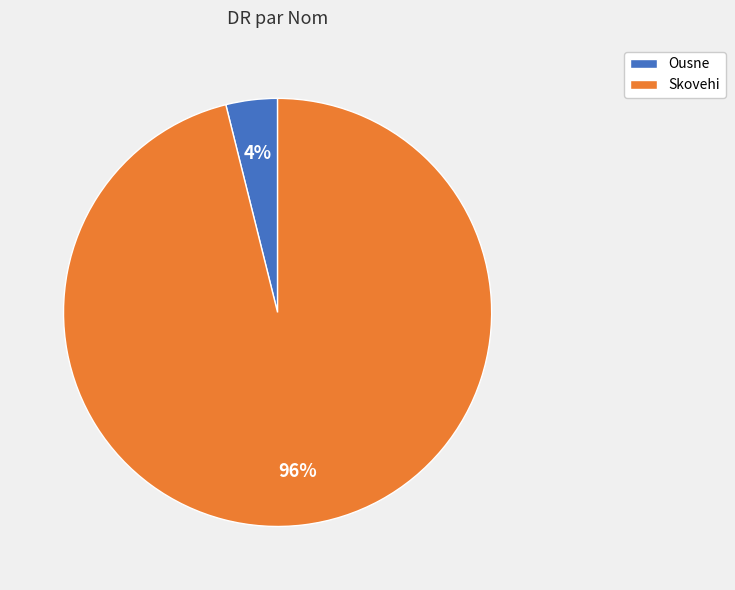

Which has a higher value, Ousne or Skovehi?

Skovehi